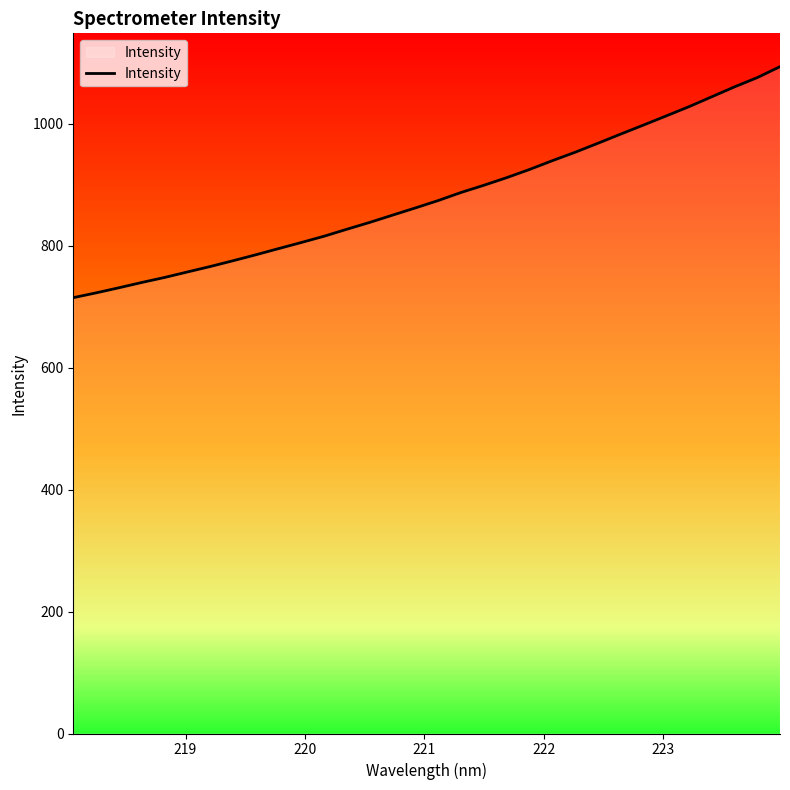

Reading left to right, transcribe all the data shown in this chart.

714.5	722.4	730.7	739.4	747.6	756.6	765.5	775.0	784.8	794.9	805.0	815.3	826.8	837.9	849.8	861.6	873.7	886.9	898.7	911.2	924.6	939.0	952.8	967.5	982.6	997.3	1012.4	1027.5	1043.7	1060.0	1075.2	1093.2